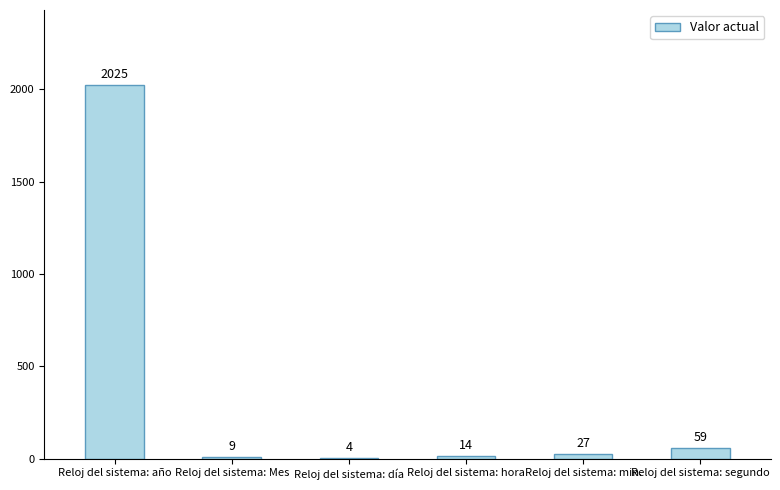

What is the approximate value at Reloj del sistema: año, to the nearest 100?

2000